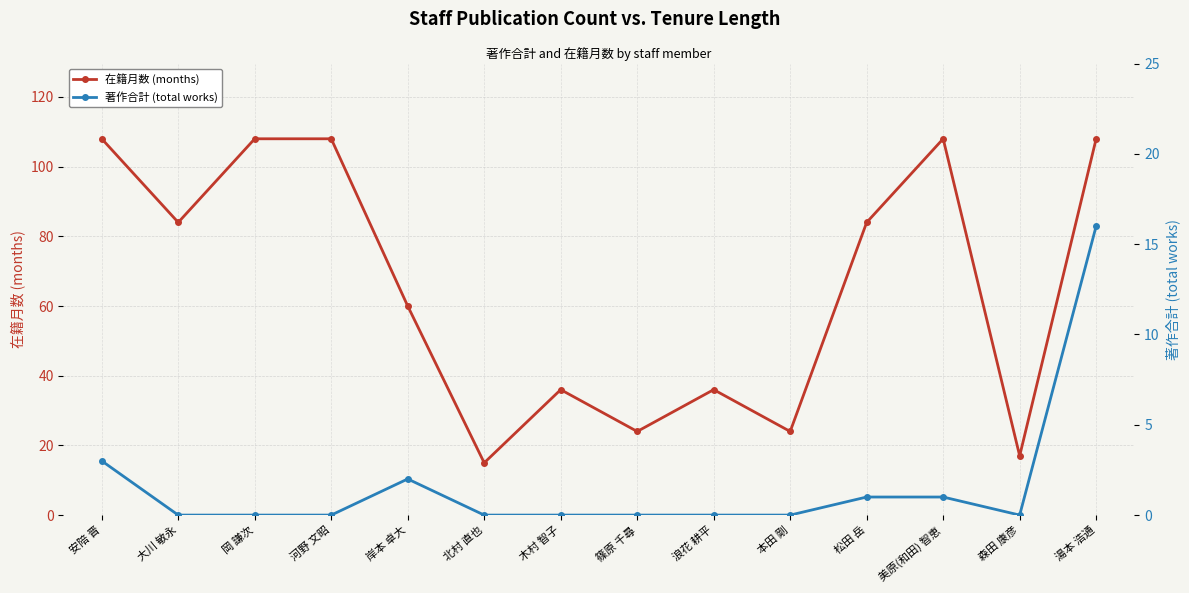

How many lines are shown in the chart?

2